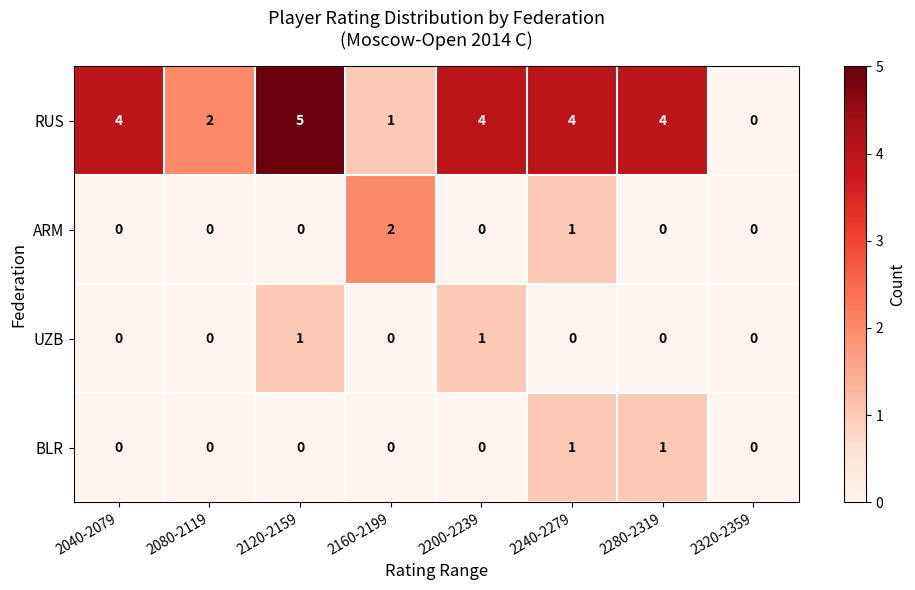

How many data points does each series have?

8